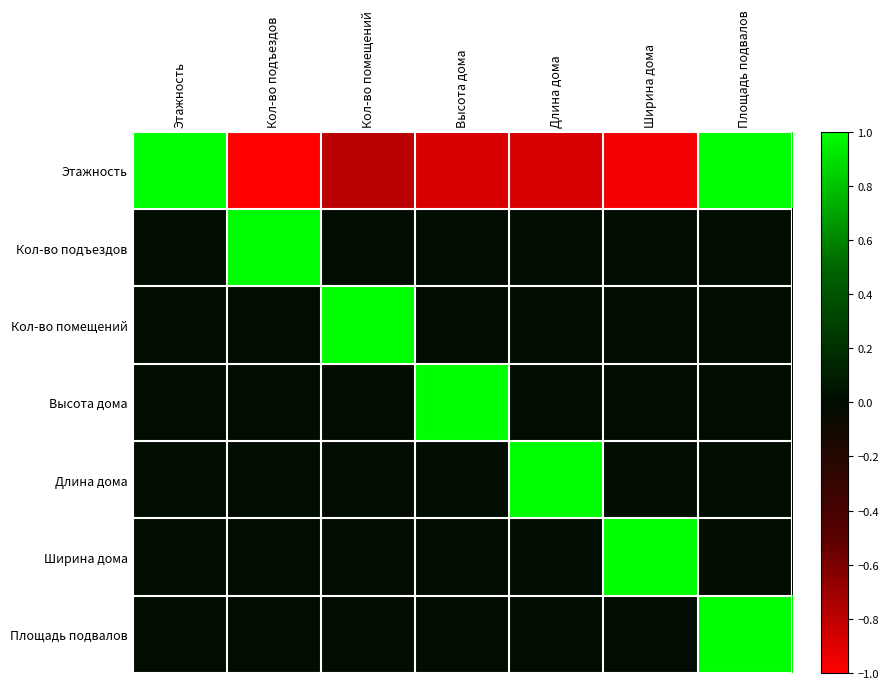

Which series has the largest range (max minus min)?

Этажность